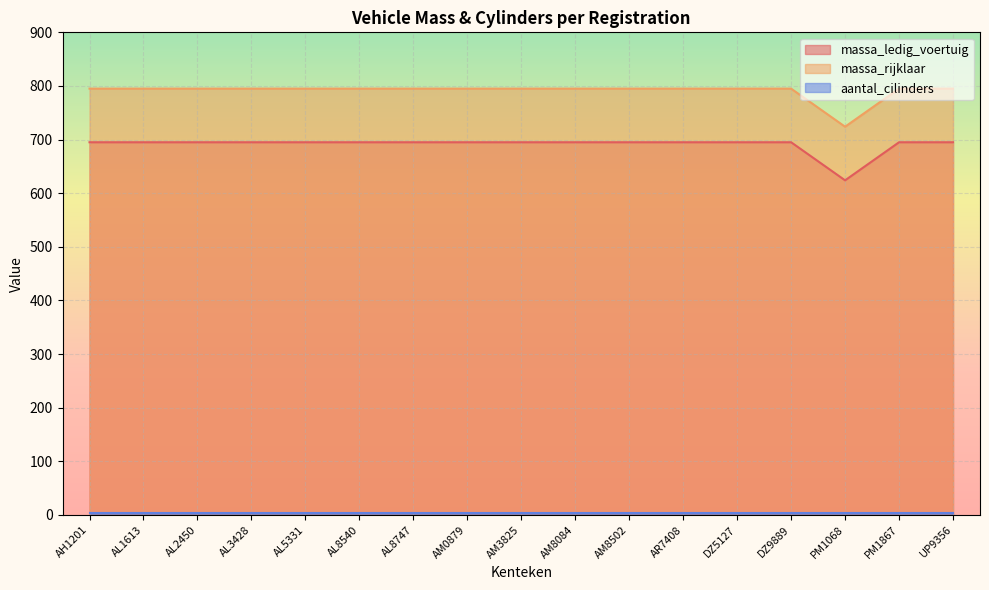

Is the value of massa_ledig_voertuig at AM8502 greater than the value of massa_rijklaar at DZ5127?

No